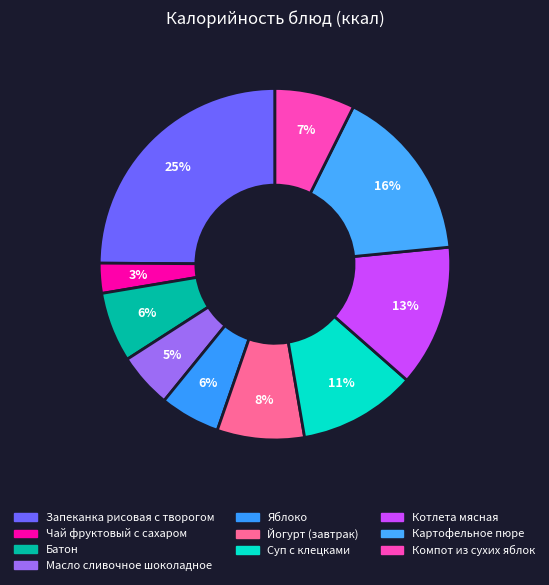

To the nearest percent, what is the difference between the largest and smallest slice percentages?

22%